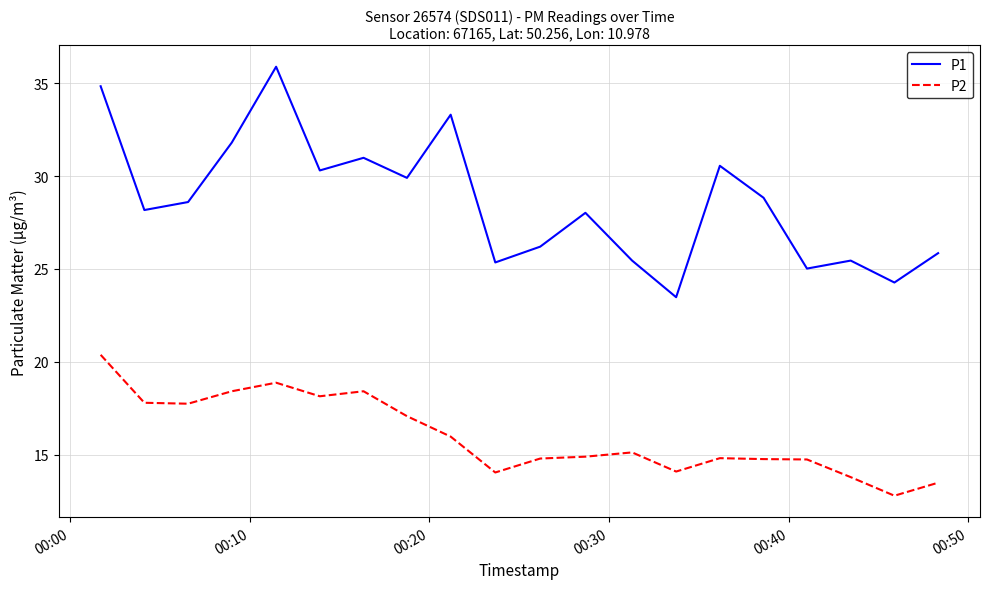

True or false: P2 and P1 intersect in this chart.

False